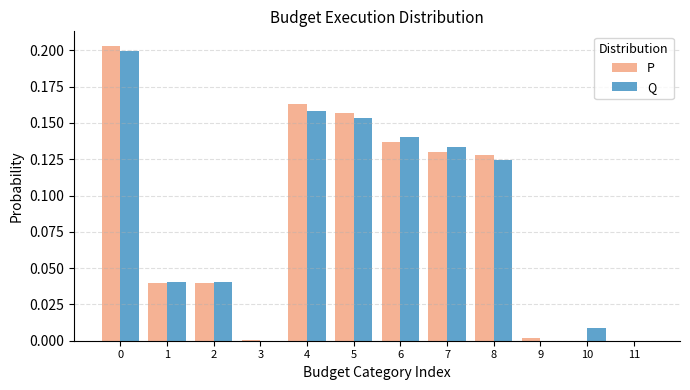

The P series shows 0.2 at 5. True or false?

True